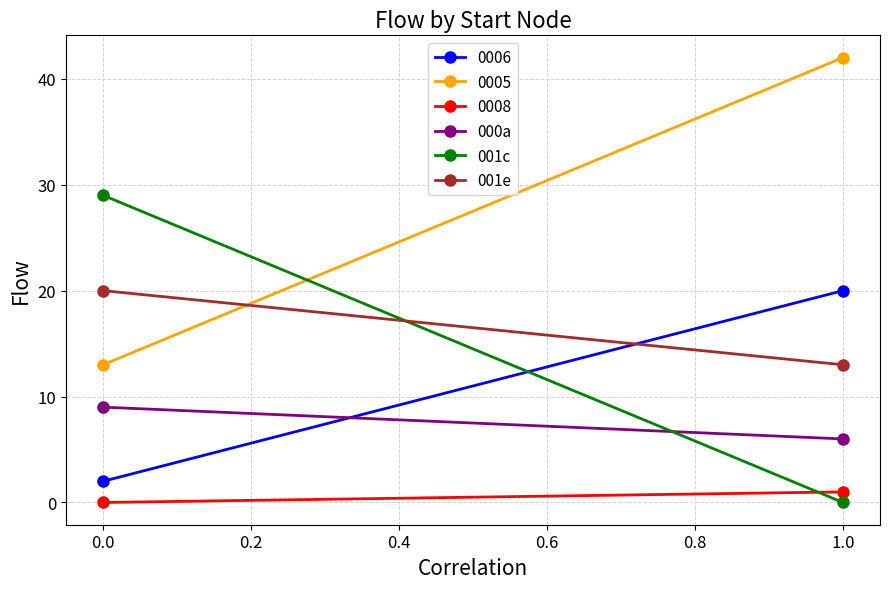

How many 001c values are between 0 and 29?

2